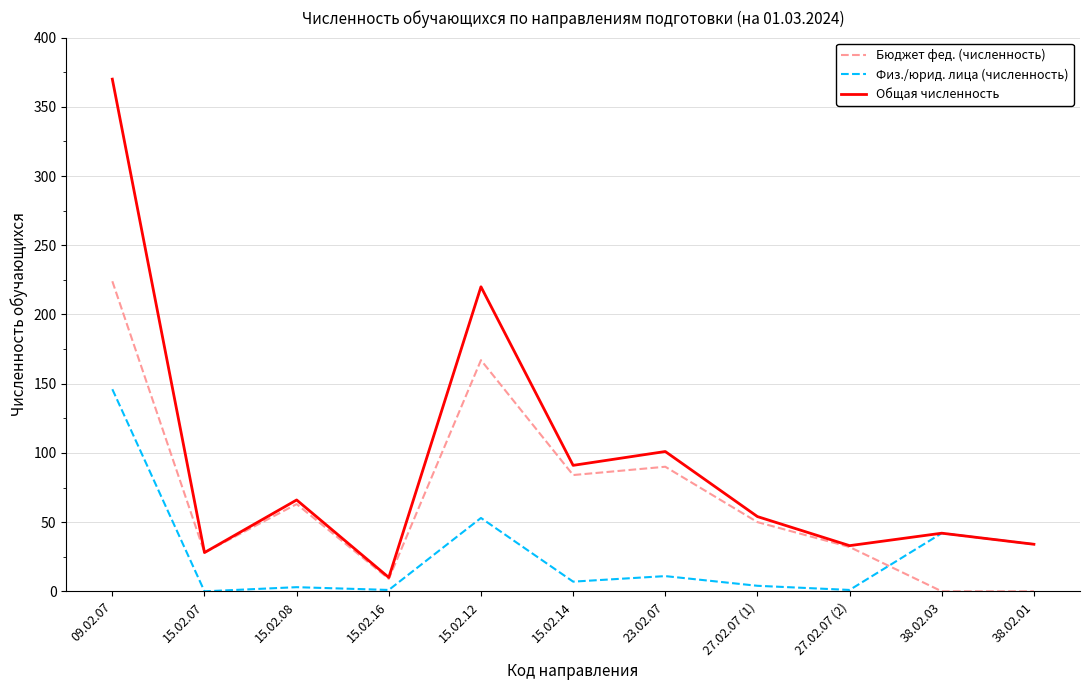

Is it true that Бюджет фед. (численность) equals 50 at 27.02.07 (1)?

True